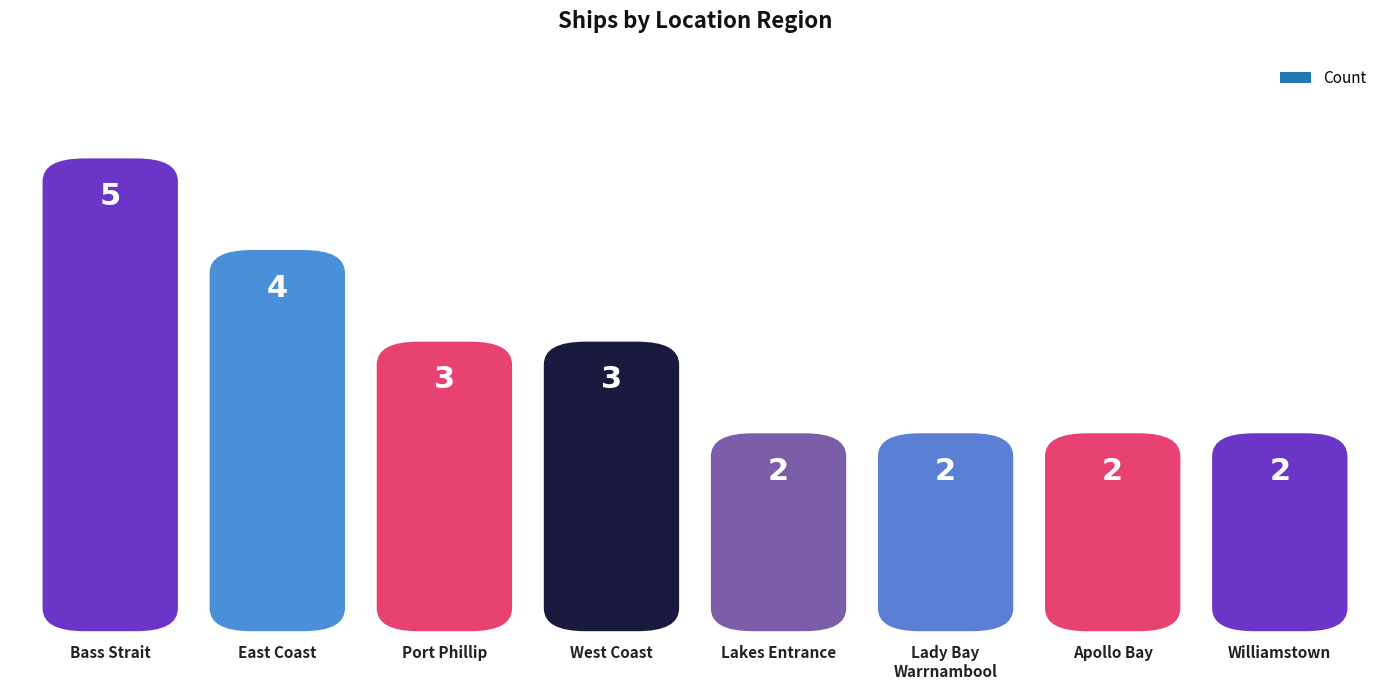

Reading left to right, transcribe all the data shown in this chart.

5	4	3	3	2	2	2	2